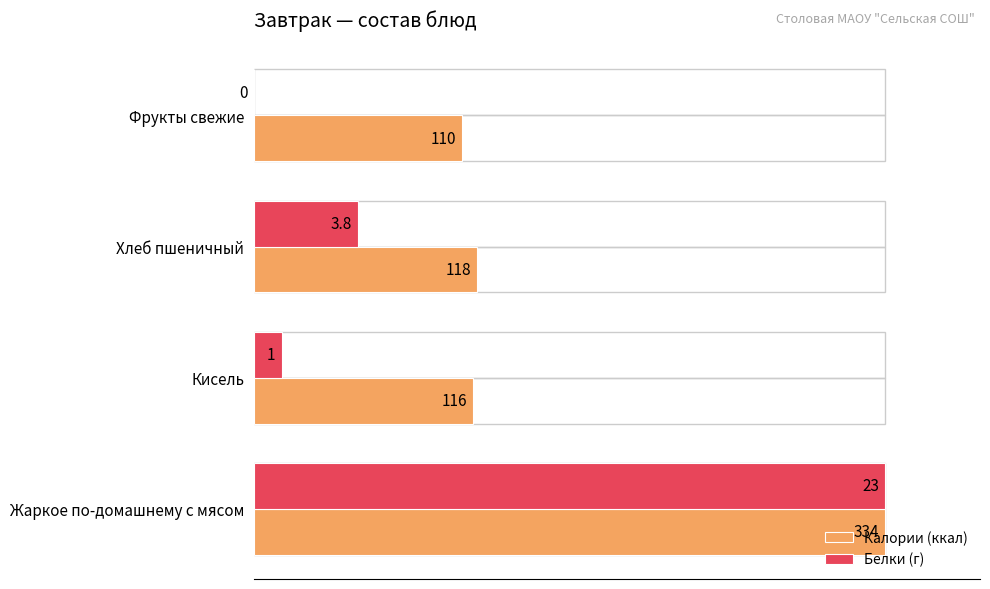

What are all the series names shown in the legend?

Калории (ккал), Белки (г)